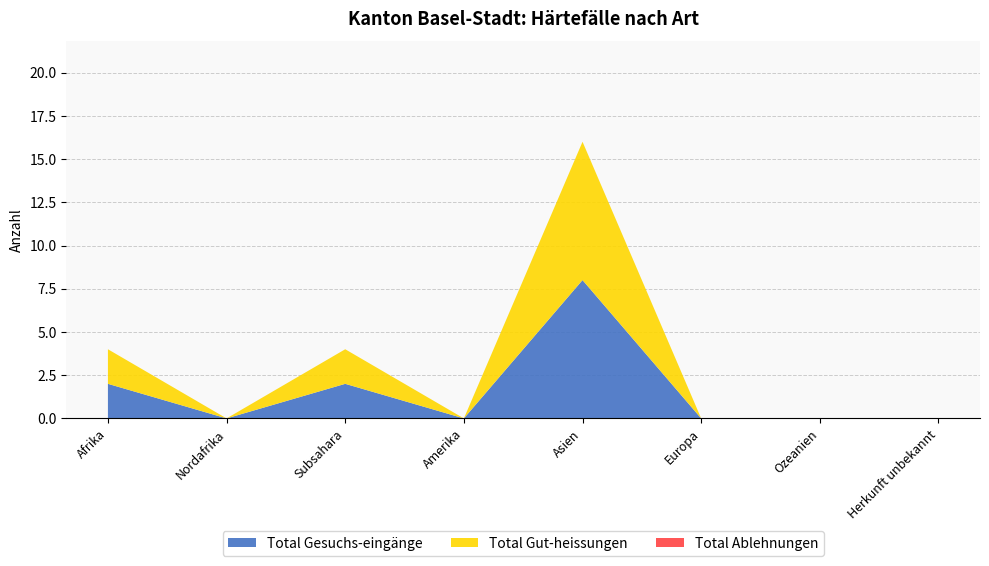

Reading right to left, transcribe all the data shown in this chart.

Total Gesuchs-eingänge: 0	0	0	8	0	2	0	2
Total Gut-heissungen: 0	0	0	8	0	2	0	2
Total Ablehnungen: 0	0	0	0	0	0	0	0